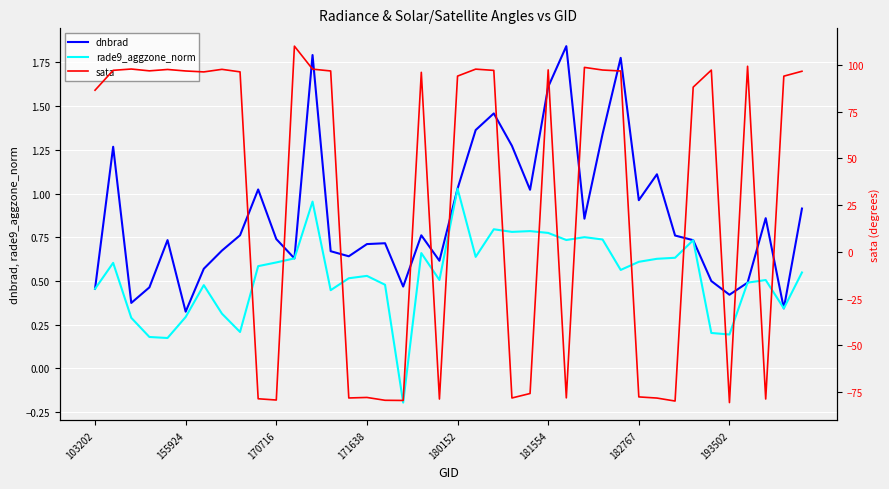

What is the difference between the rade9_aggzone_norm values at 38 and 21?

0.3